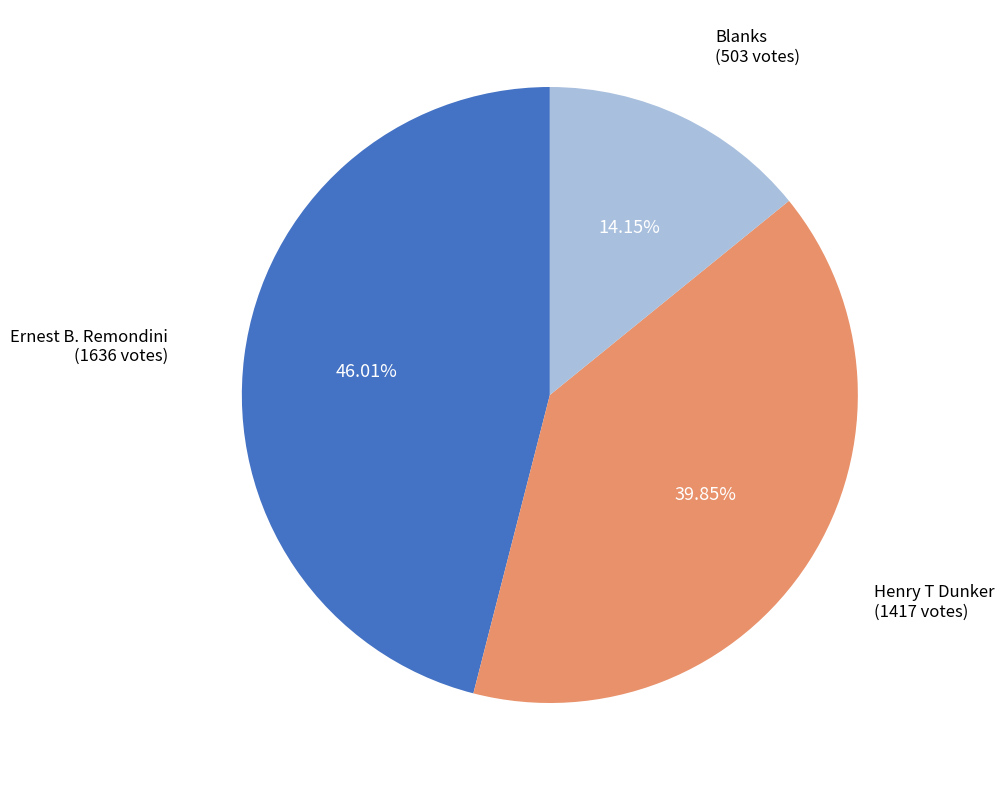

Is there a majority slice in this chart?

No